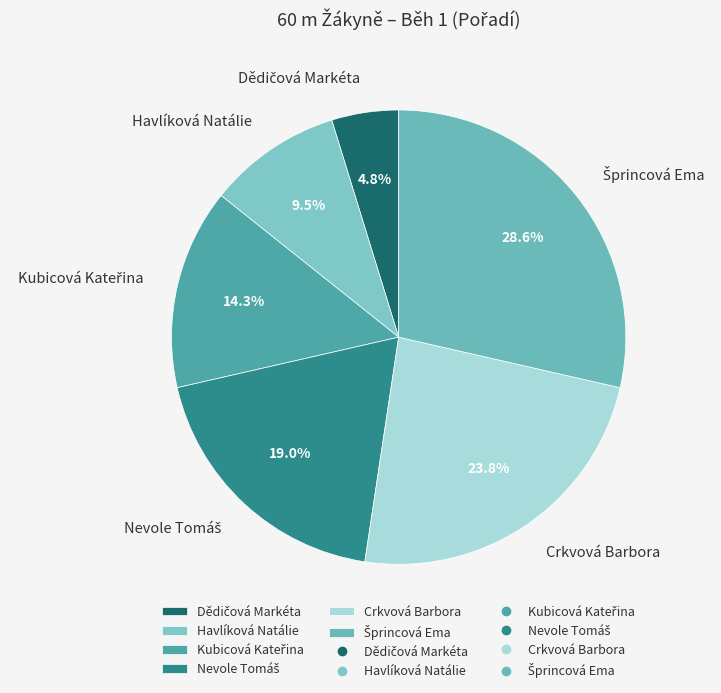

Is Crkvová Barbora the majority of the pie?

No